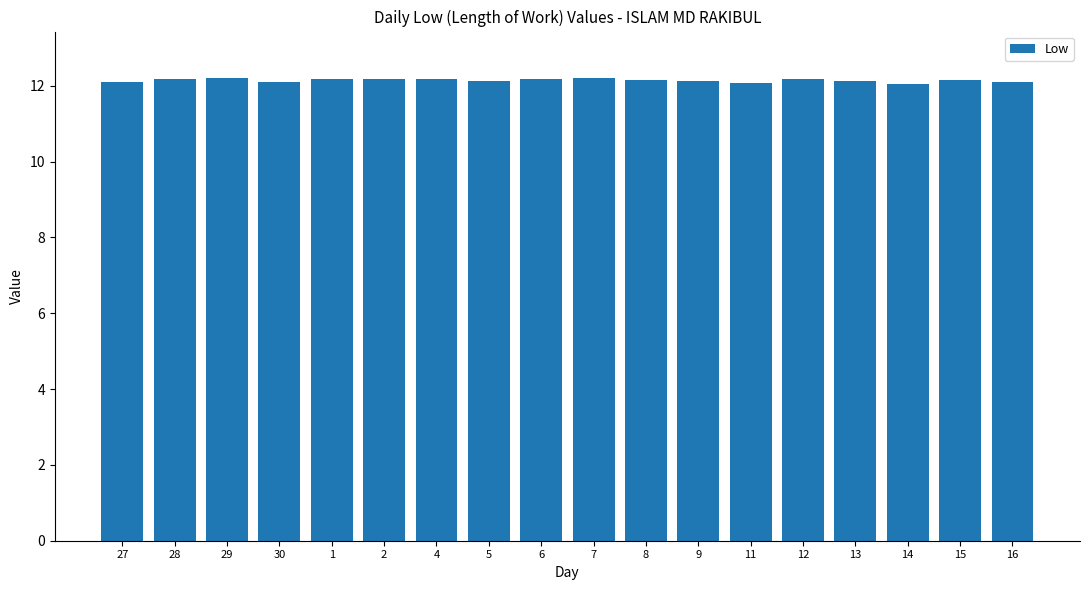

What is the ratio of the value at 15 to the value at 30?

1.0